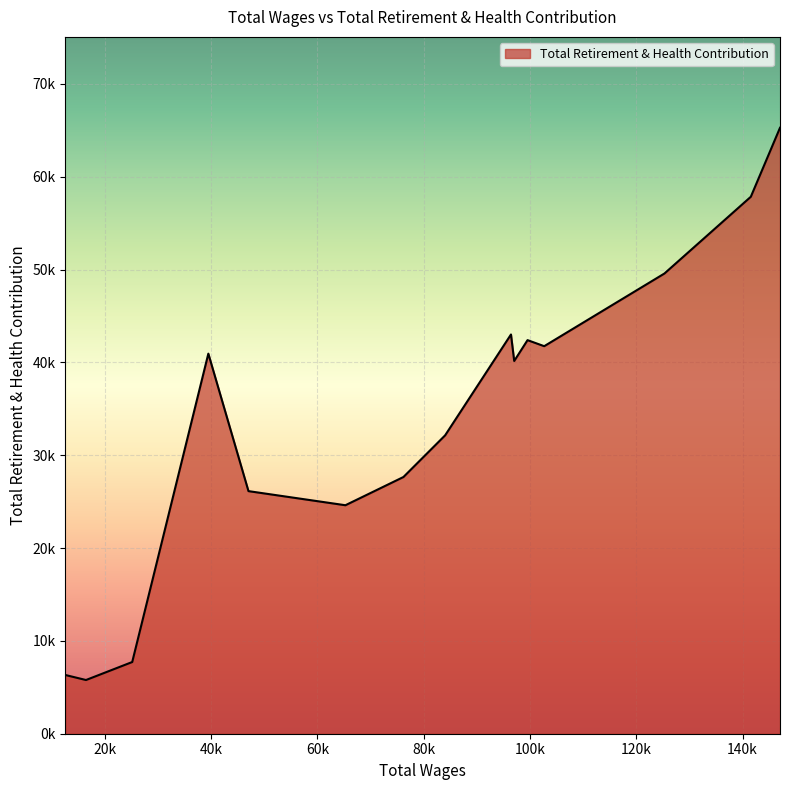

Is this an area chart (filled region under the line)?

Yes